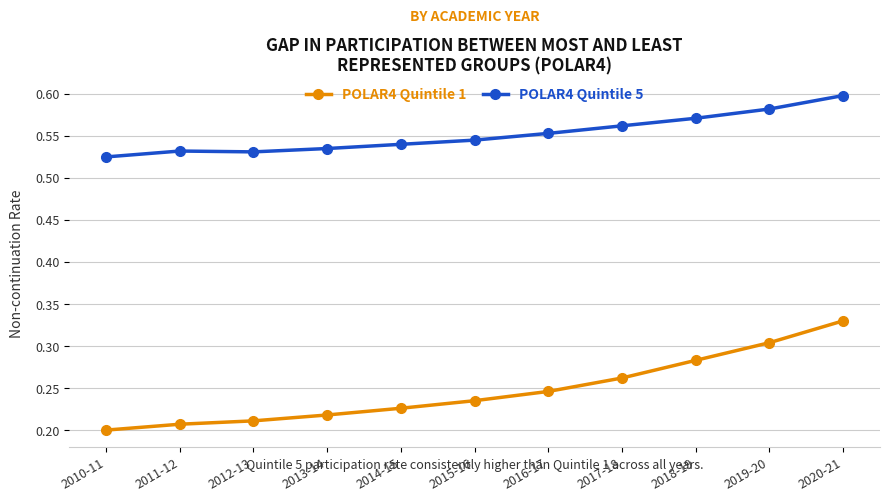

Which category has the highest value across all series?

2020-21